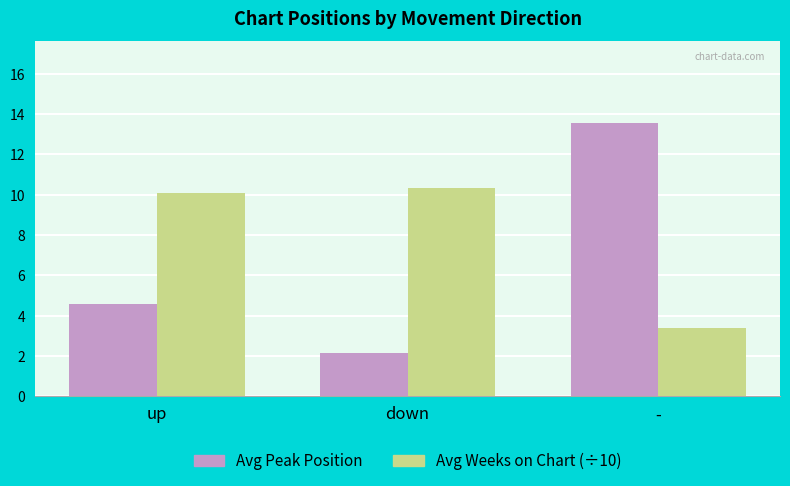

Rank the series at down from lowest to highest value.

Avg Peak Position, Avg Weeks on Chart (÷10)